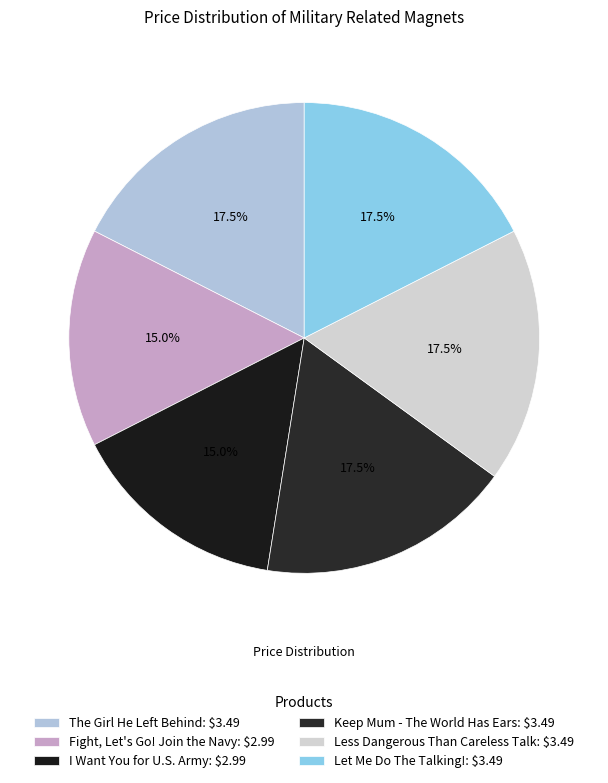

Count the number of slices in the pie.

6